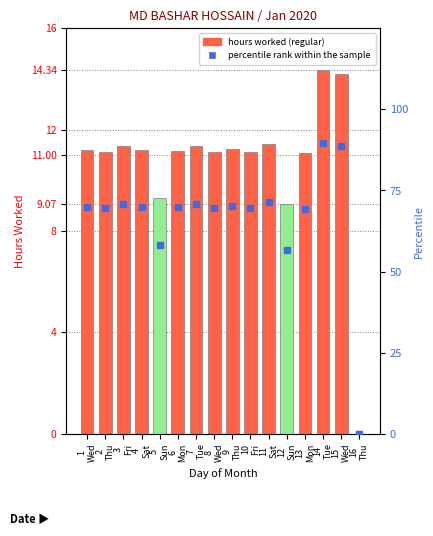

Reading right to left, what are all the values shown in this chart?

Hours Worked: 16
Thu=0.0	15
Wed=14.2	14
Tue=14.3	13
Mon=11.1	12
Sun=9.1	11
Sat=11.4	10
Fri=11.1	9
Thu=11.2	8
Wed=11.1	7
Tue=11.3	6
Mon=11.2	5
Sun=9.3	4
Sat=11.2	3
Fri=11.3	2
Thu=11.1	1
Wed=11.2
percentile rank within the sample: 16
Thu=0.0	15
Wed=88.8	14
Tue=89.6	13
Mon=69.3	12
Sun=56.7	11
Sat=71.6	10
Fri=69.6	9
Thu=70.2	8
Wed=69.5	7
Tue=70.9	6
Mon=69.8	5
Sun=58.2	4
Sat=69.9	3
Fri=70.9	2
Thu=69.5	1
Wed=70.0